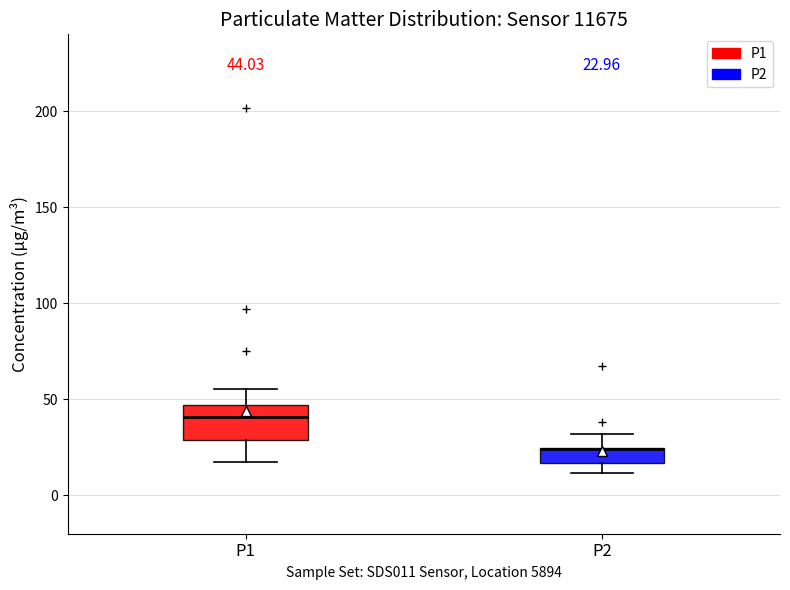

Comparing the boxes themselves (not the whiskers), which one is the tallest?

P1